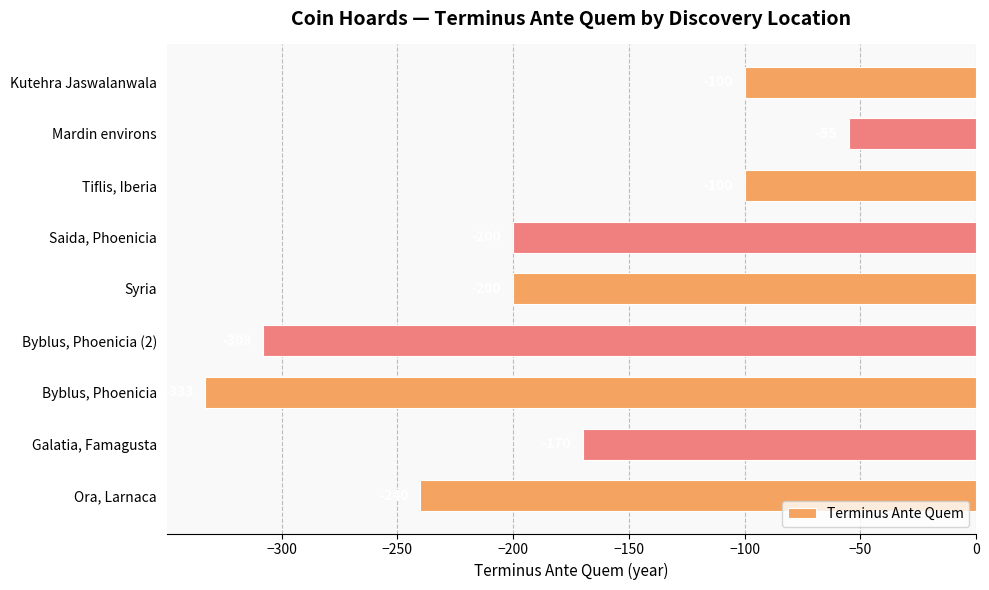

True or false: the data shows -56 at Tiflis, Iberia.

False